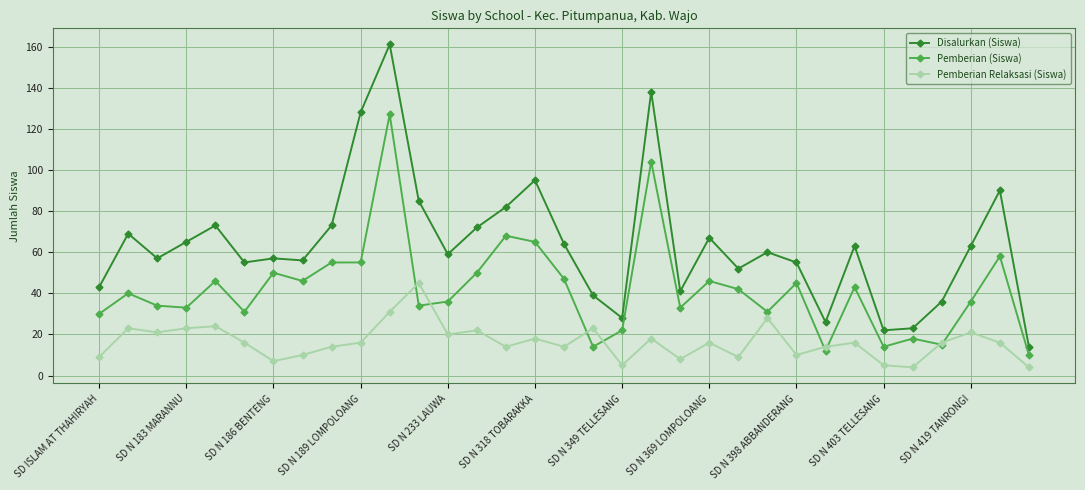

List the series in order of their peak value, highest first.

Disalurkan (Siswa), Pemberian (Siswa), Pemberian Relaksasi (Siswa)